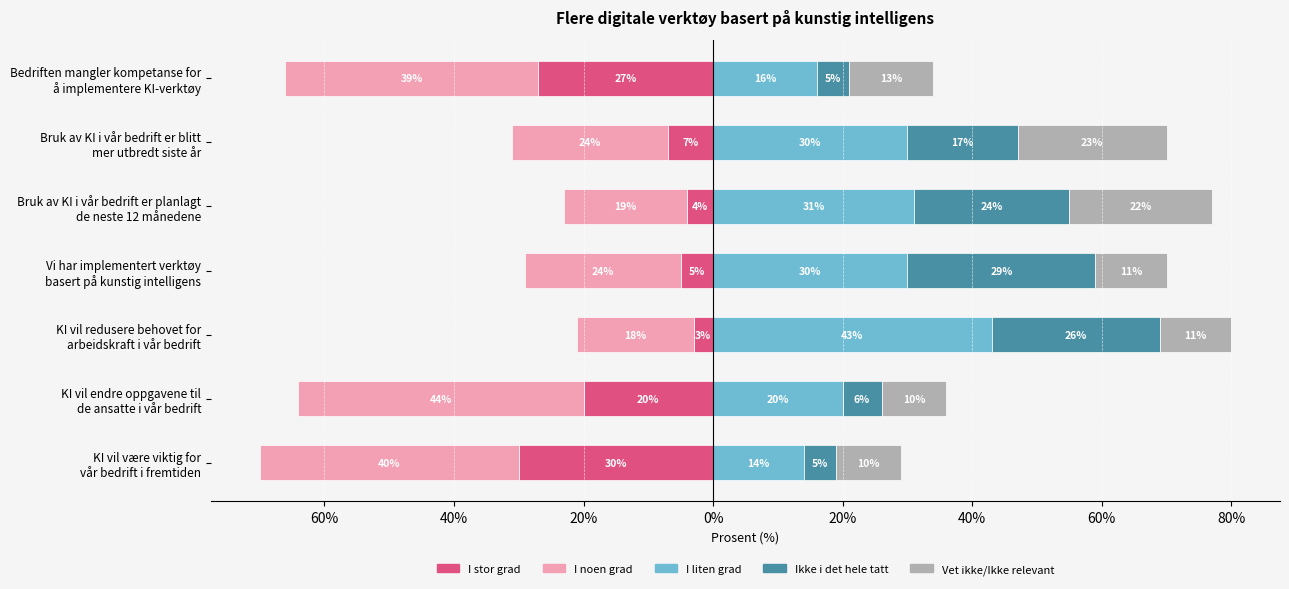

Between KI vil endre oppgavene til de ansatte i vår bedrift and Bedriften mangler kompetanse for å implementere KI-verktøy, which is larger?

KI vil endre oppgavene til de ansatte i vår bedrift